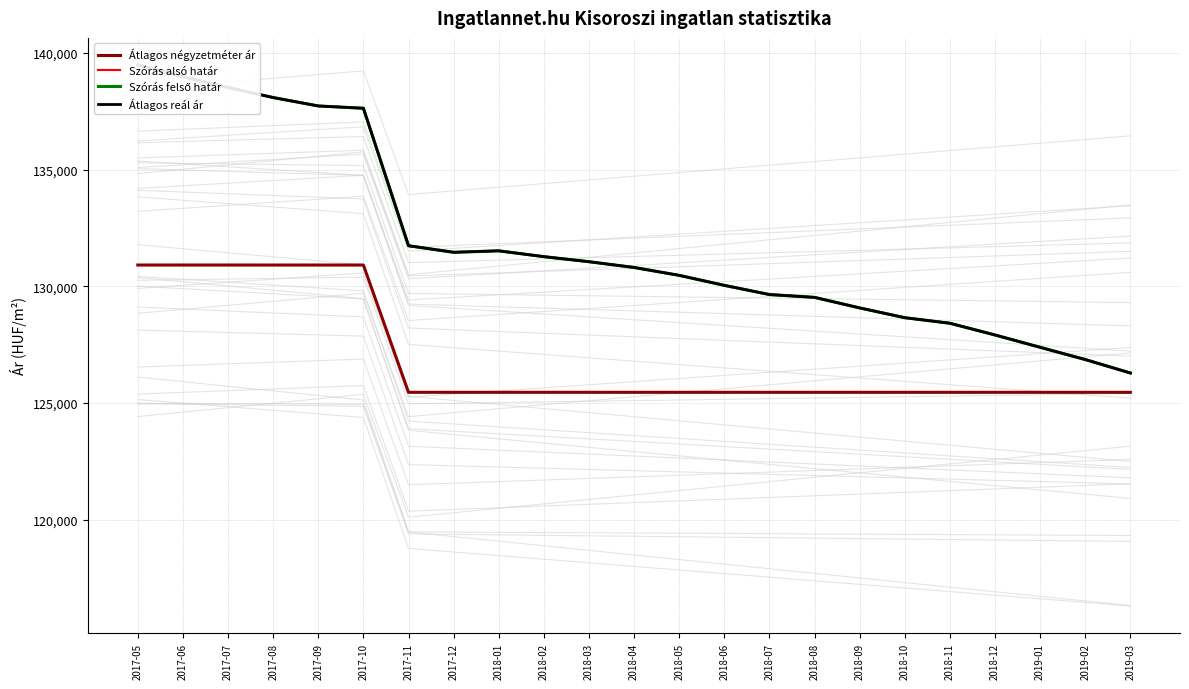

Is it true that Szórás felső határ equals 131736 at 2017-11?

True